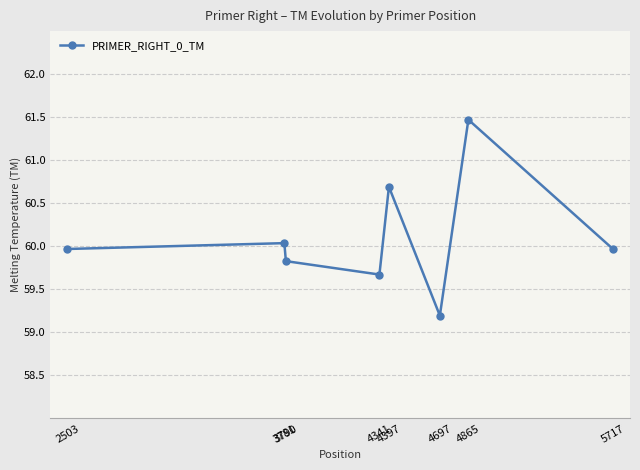

What is the sum of all values?

480.8